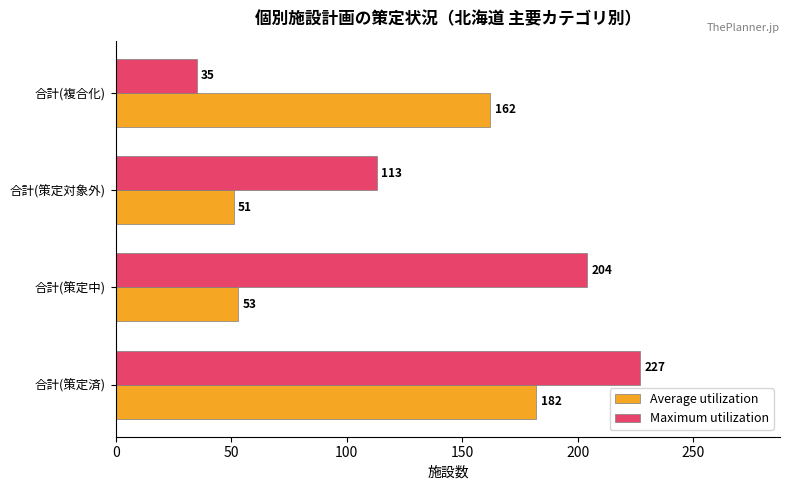

List the series in order of their peak value, highest first.

Maximum utilization, Average utilization